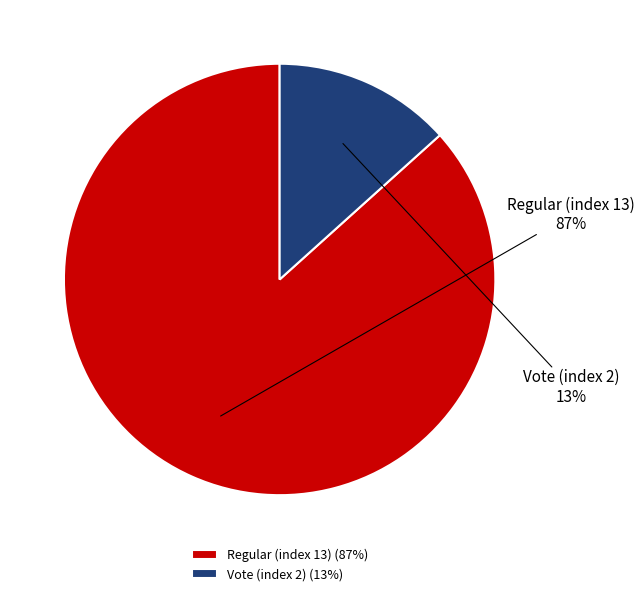

Count the number of slices in the pie.

2